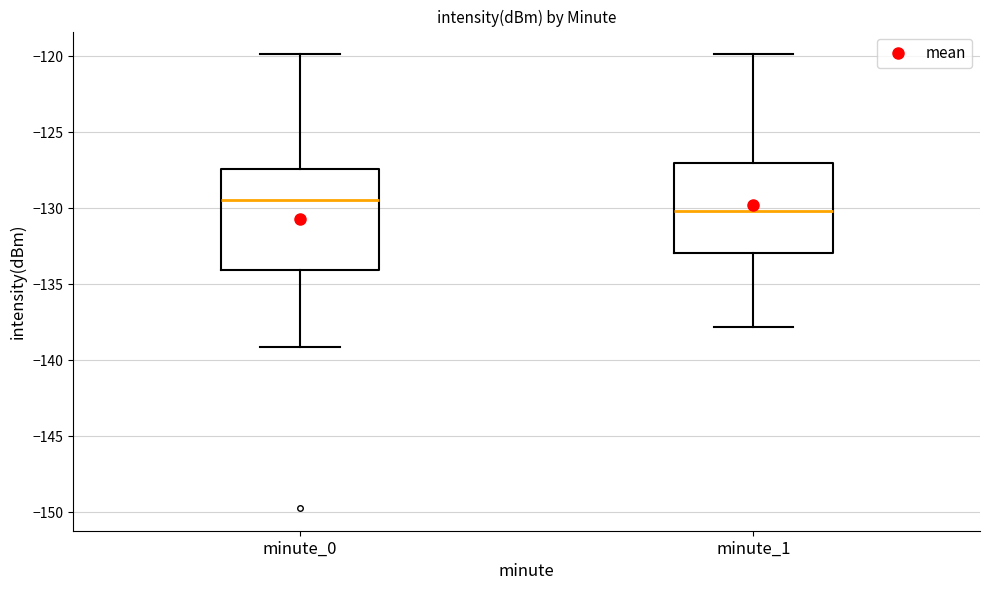

Where is the upper edge of the box for minute_0 on the y-axis? The values are not printed on the chart, so give them approximately, as read against the axis.

-127.5